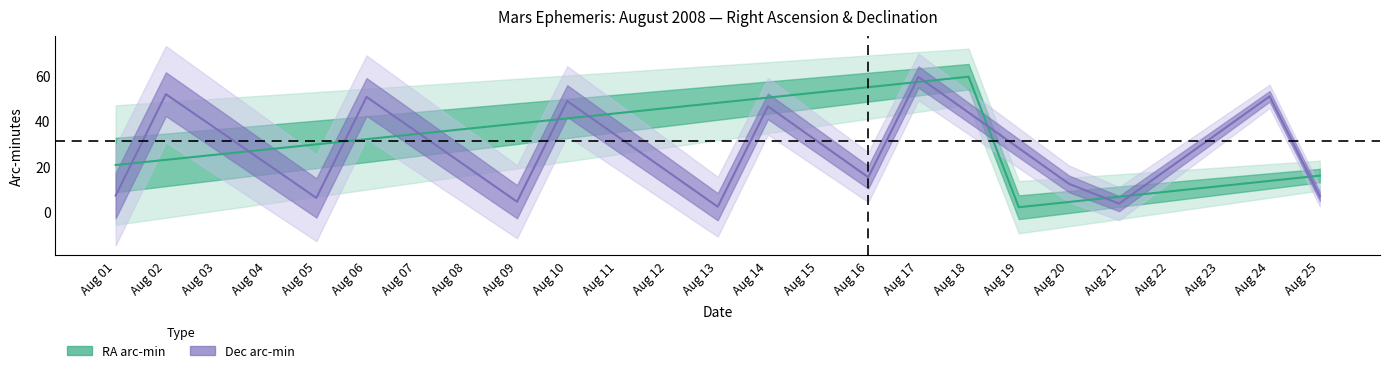

At how many categories does at least one series exceed 15?

23